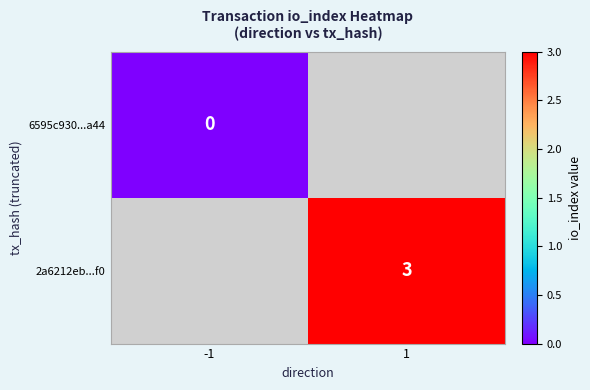

How many series are shown in this chart?

2